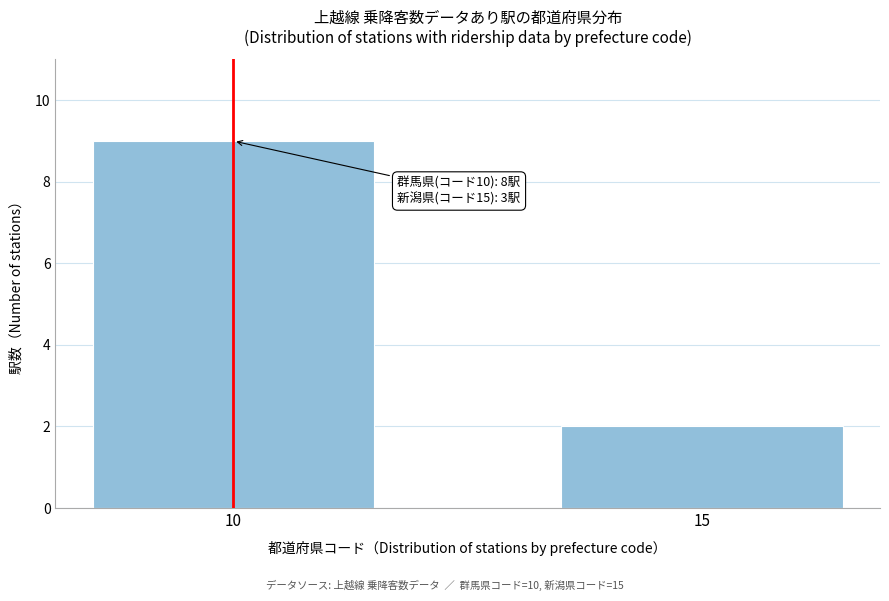

Reading right to left, extract all data points from this chart.

15=2	10=9